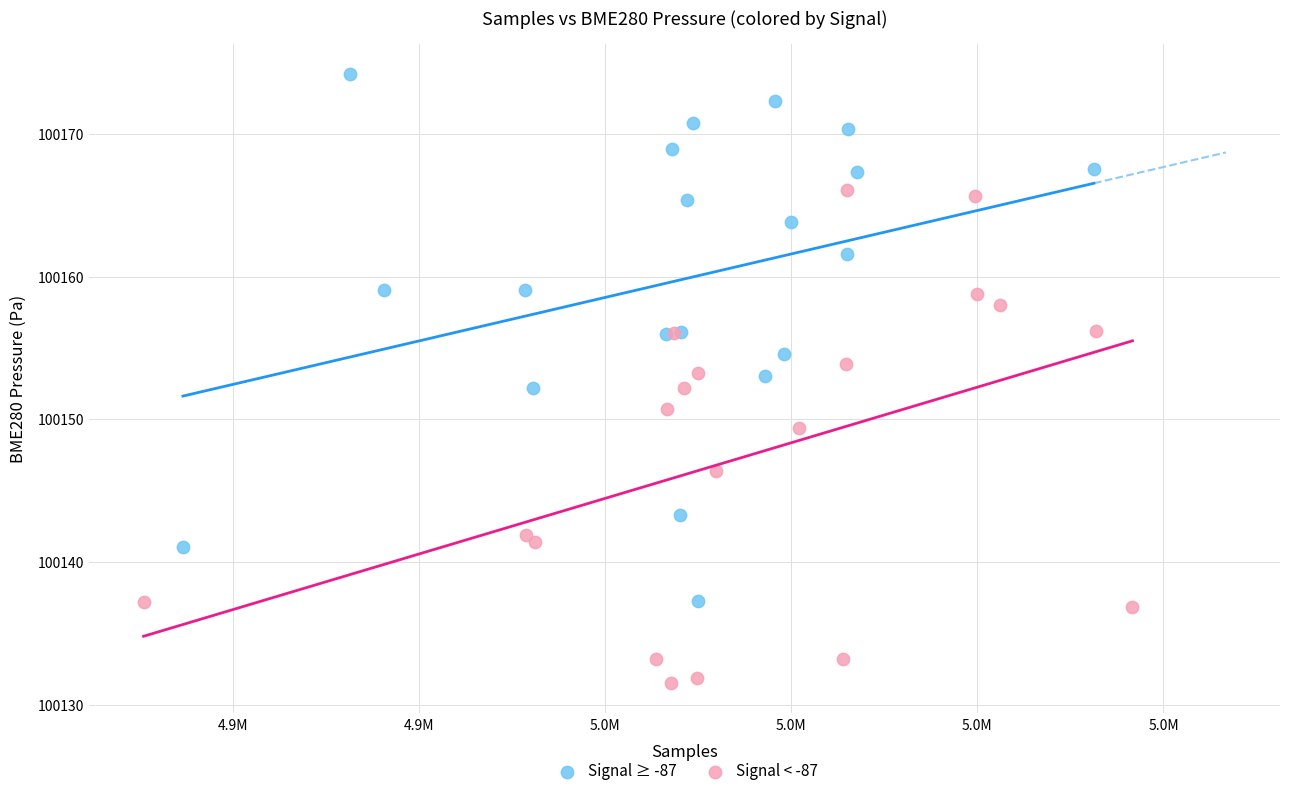

Which series contains the highest Y value?

Signal ≥ -87